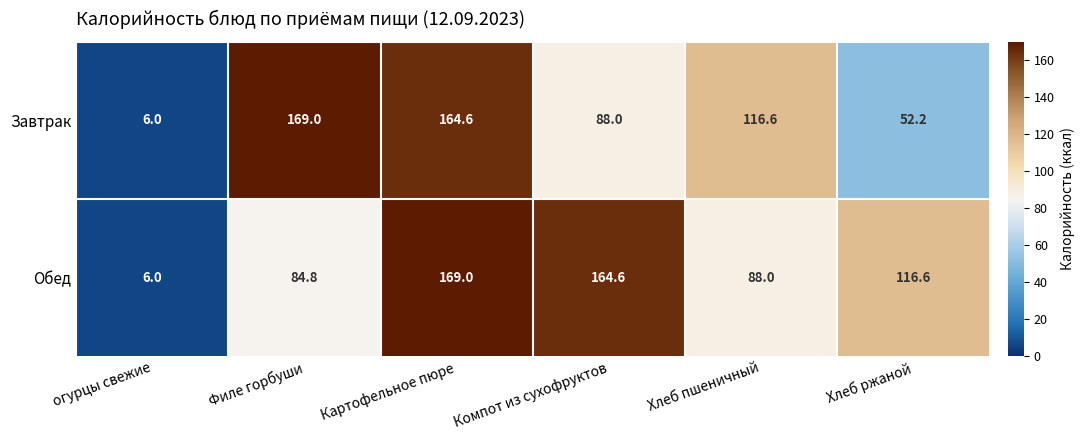

What is the sum of the Обед values at Хлеб пшеничный and Картофельное пюре?

257.0